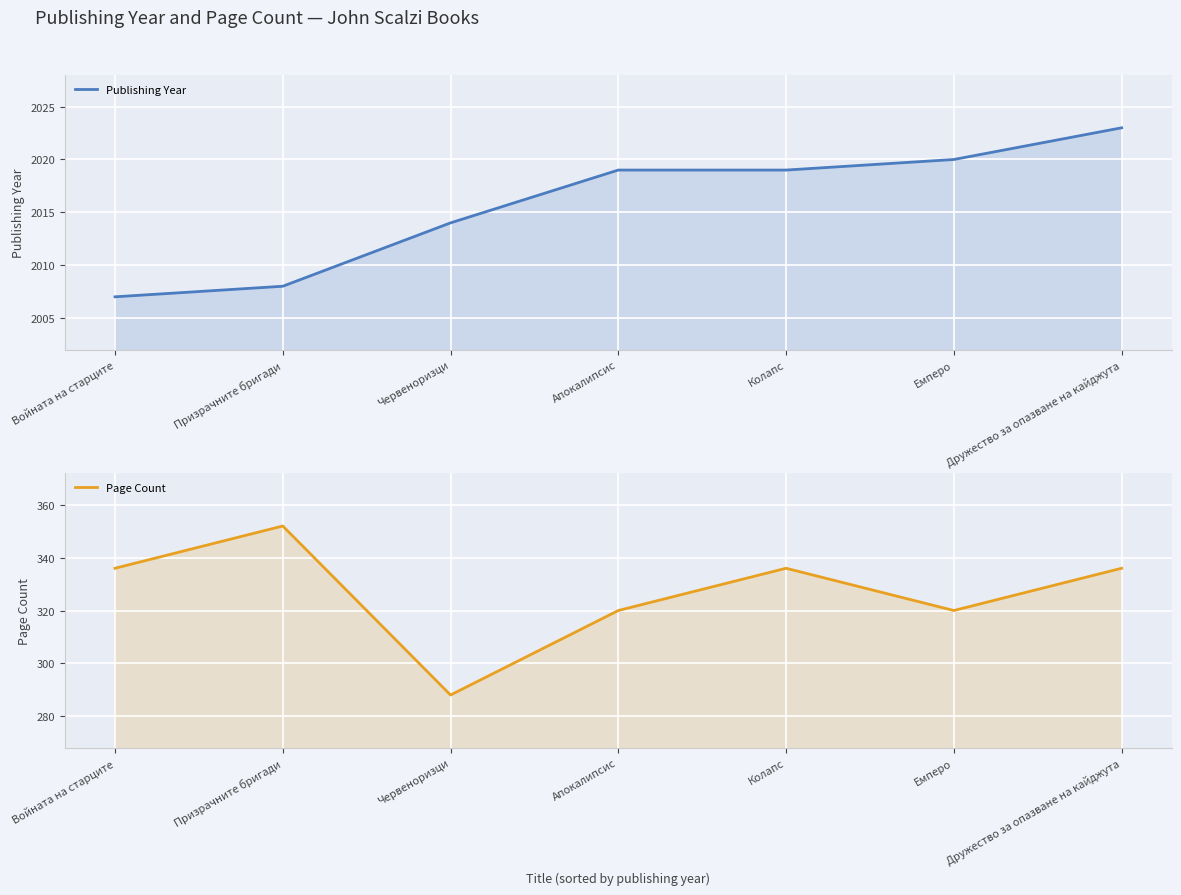

How many values in the Page Count series are below 336?

3